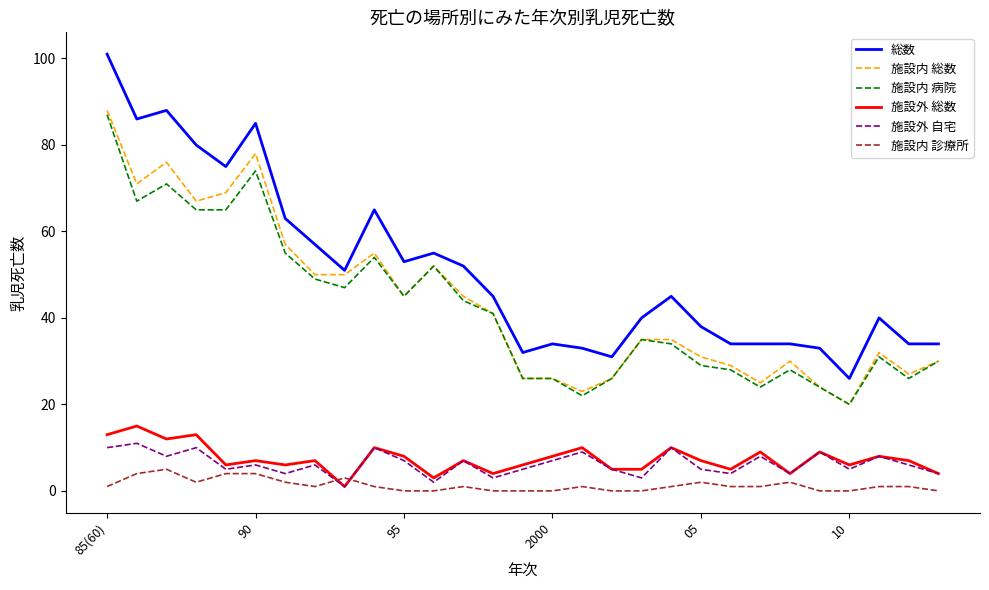

What is the maximum value shown in the chart?

101